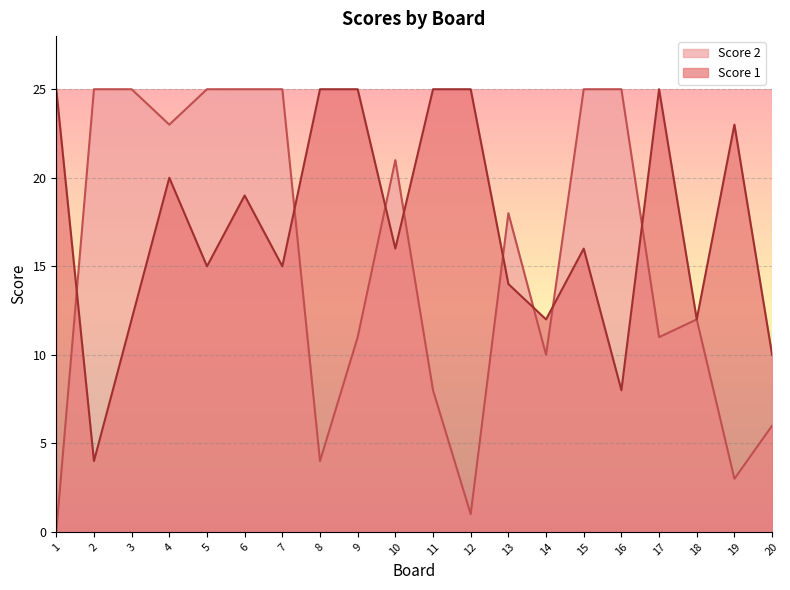

Is the value of Score 2 at 7 greater than the value of Score 1 at 3?

Yes